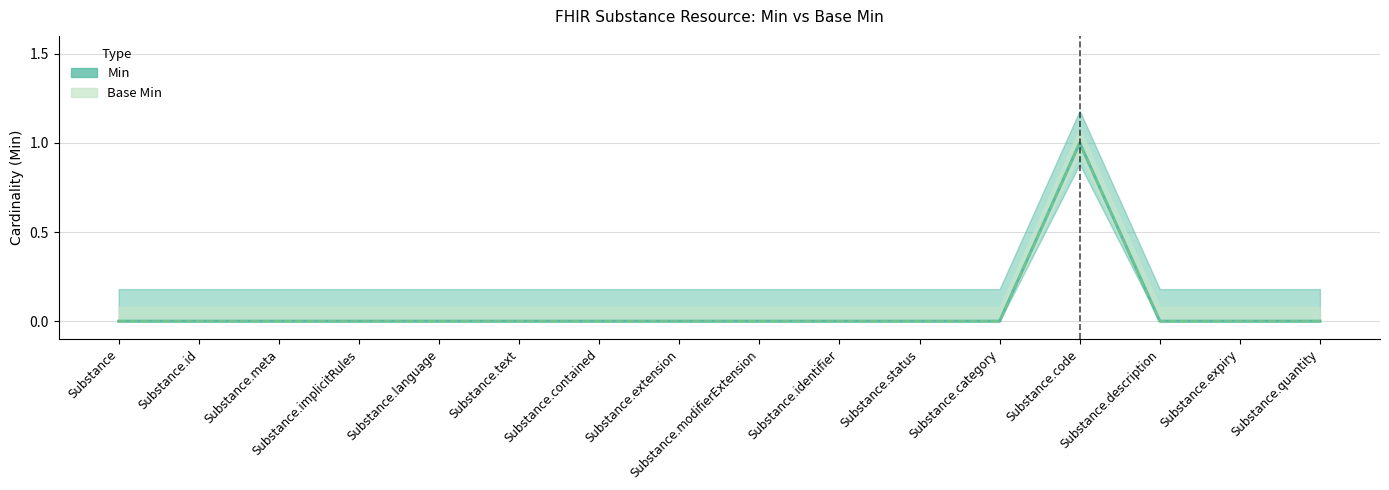

True or false: Min and Base Min cross at least once.

False